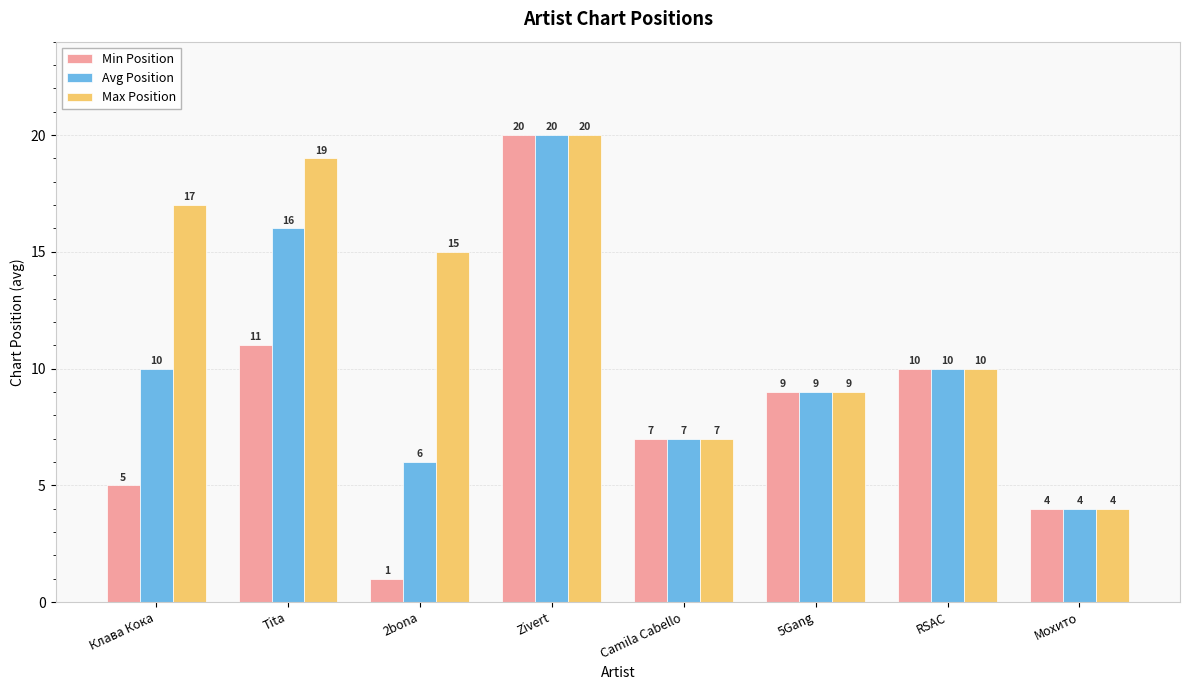

What is the sum of all Avg Position values?

82